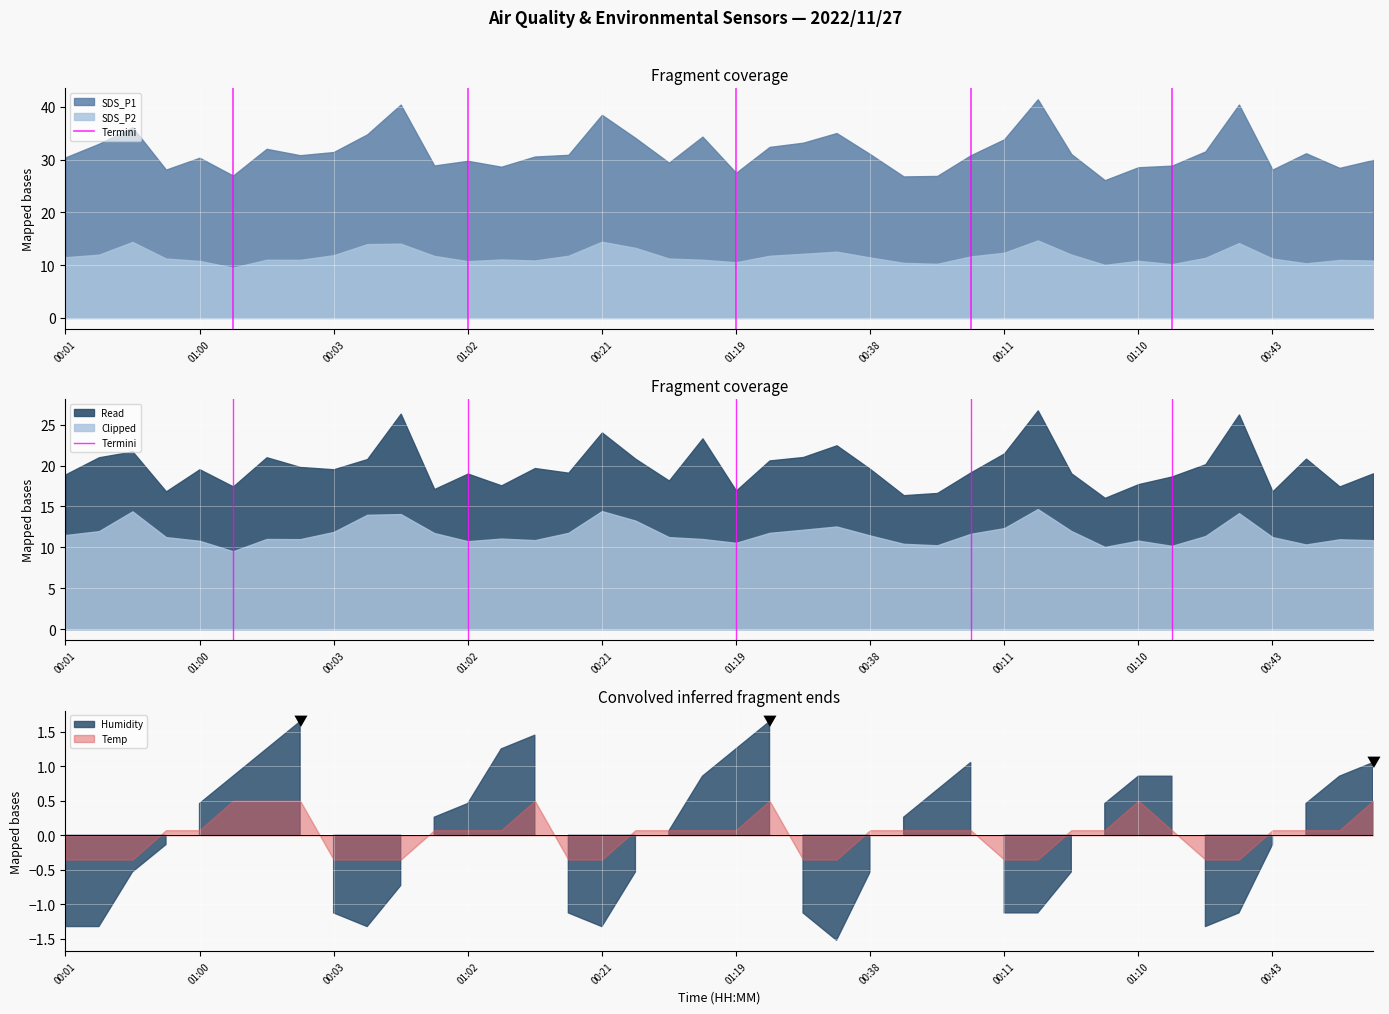

How many lines are shown in the chart?

1